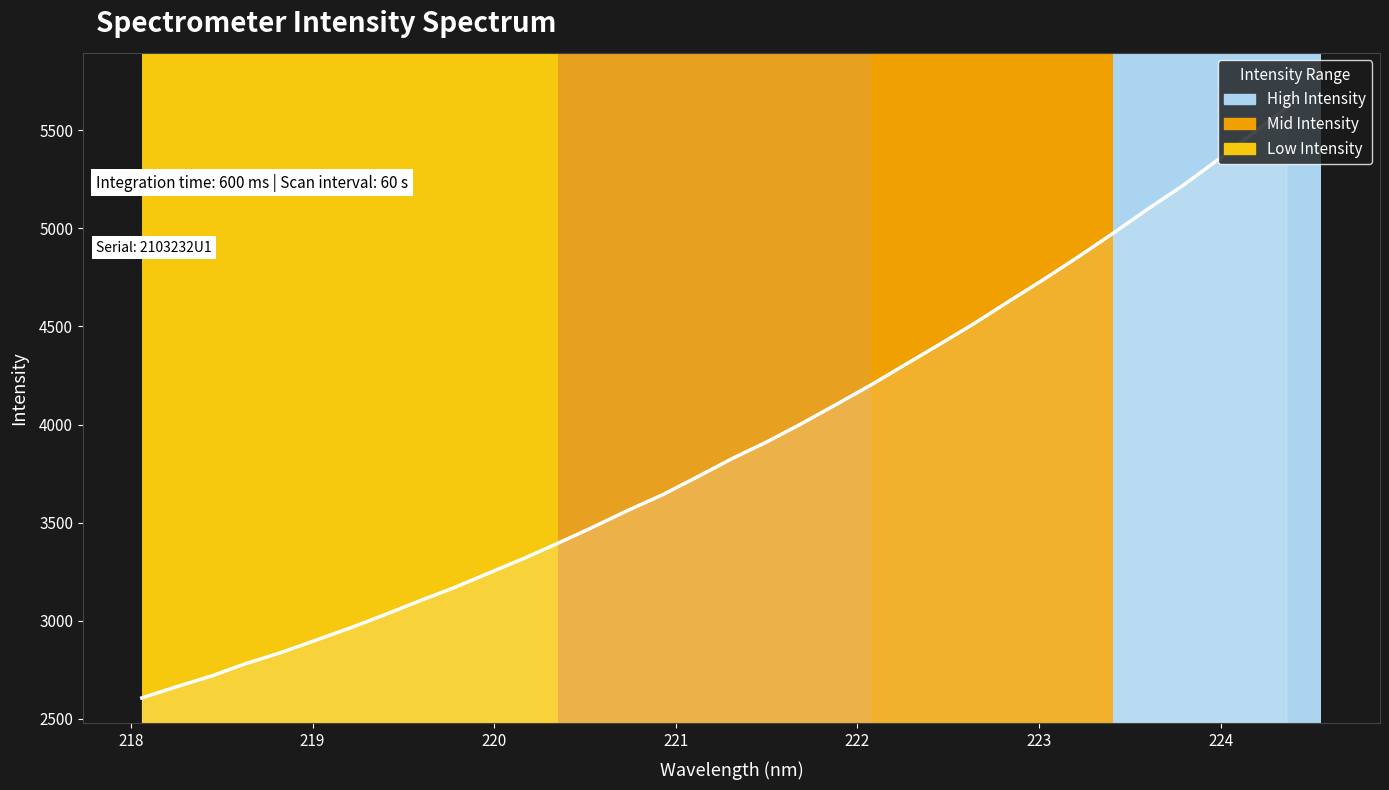

True or false: the data shows 4305.1 at 222.263.

True